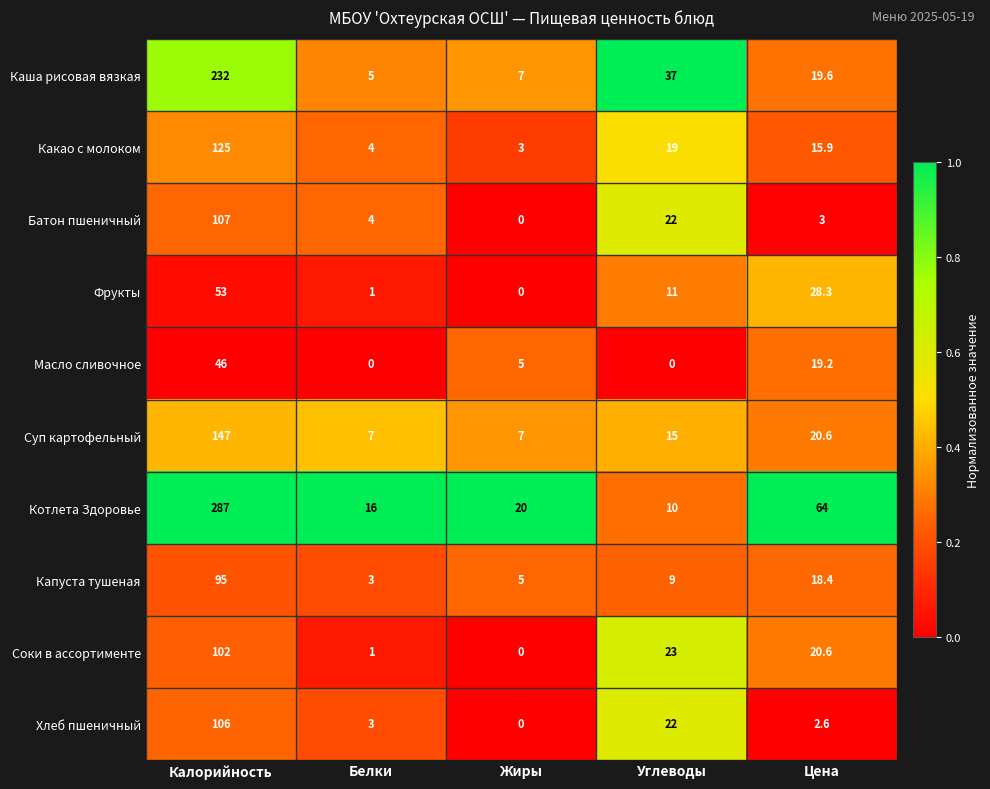

Between Калорийность and Цена, which series saw the biggest shift?

Котлета Здоровье